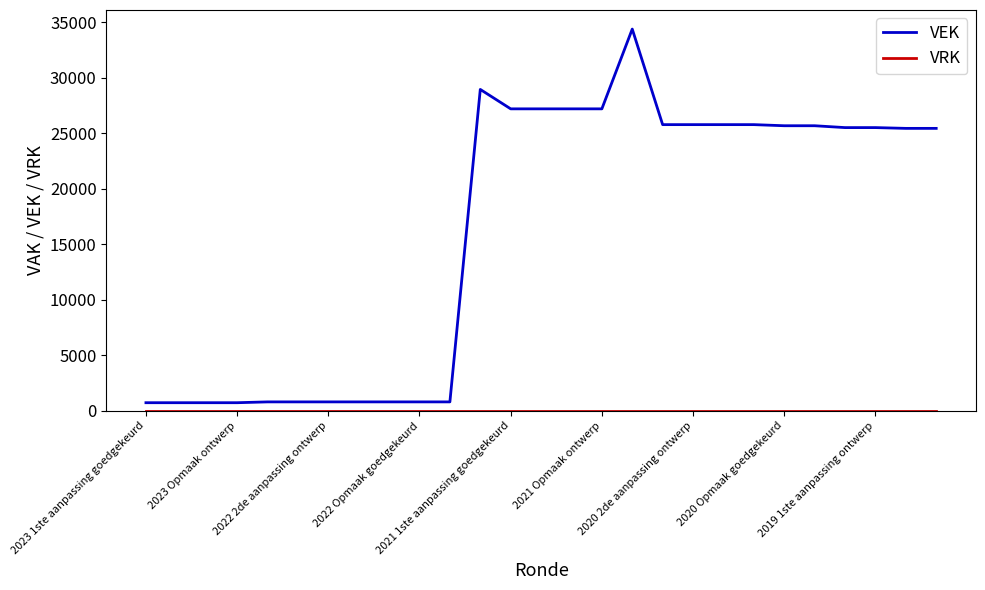

Which series has the largest total across all categories?

VEK